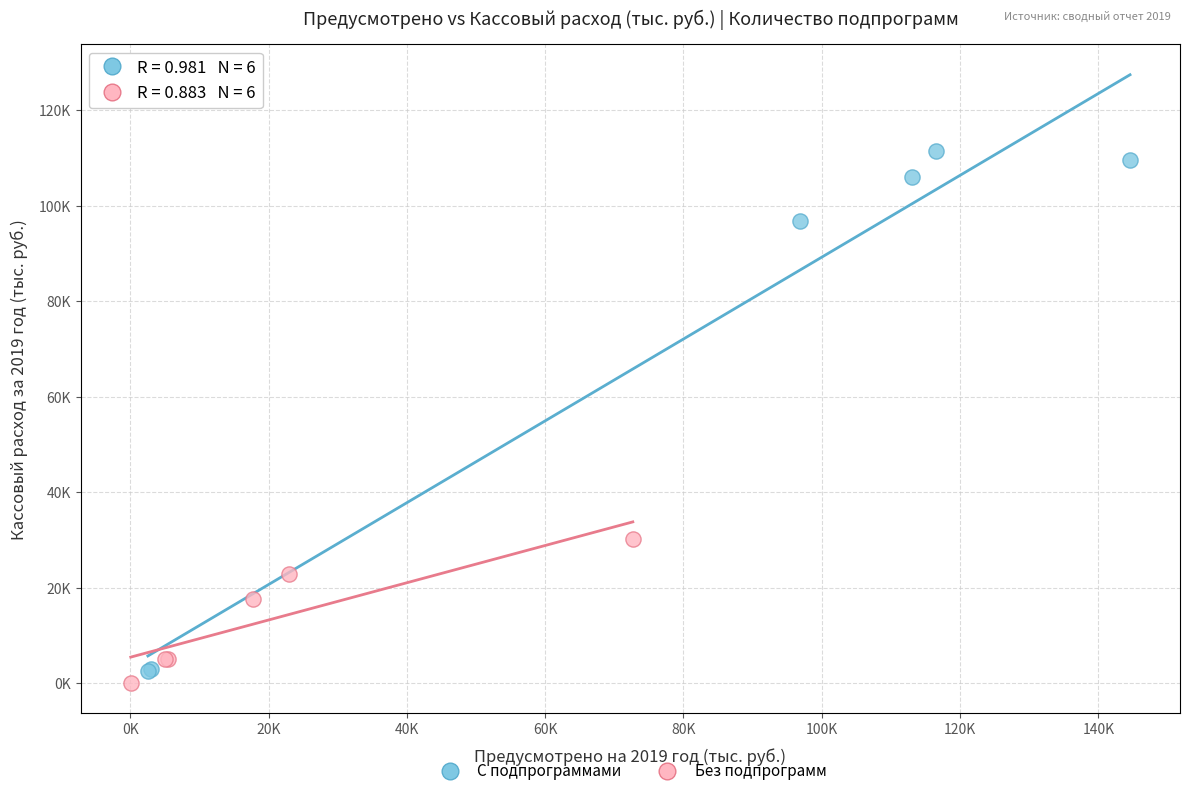

Which series reaches the maximum Y coordinate?

С подпрограммами